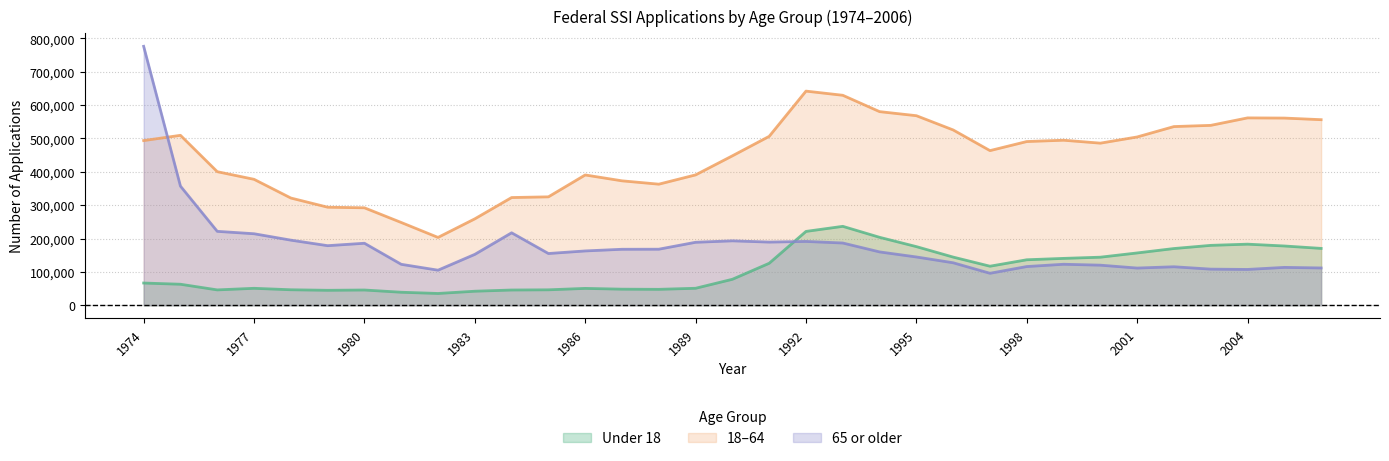

How many values in the 18-64 series are below 485798?

16